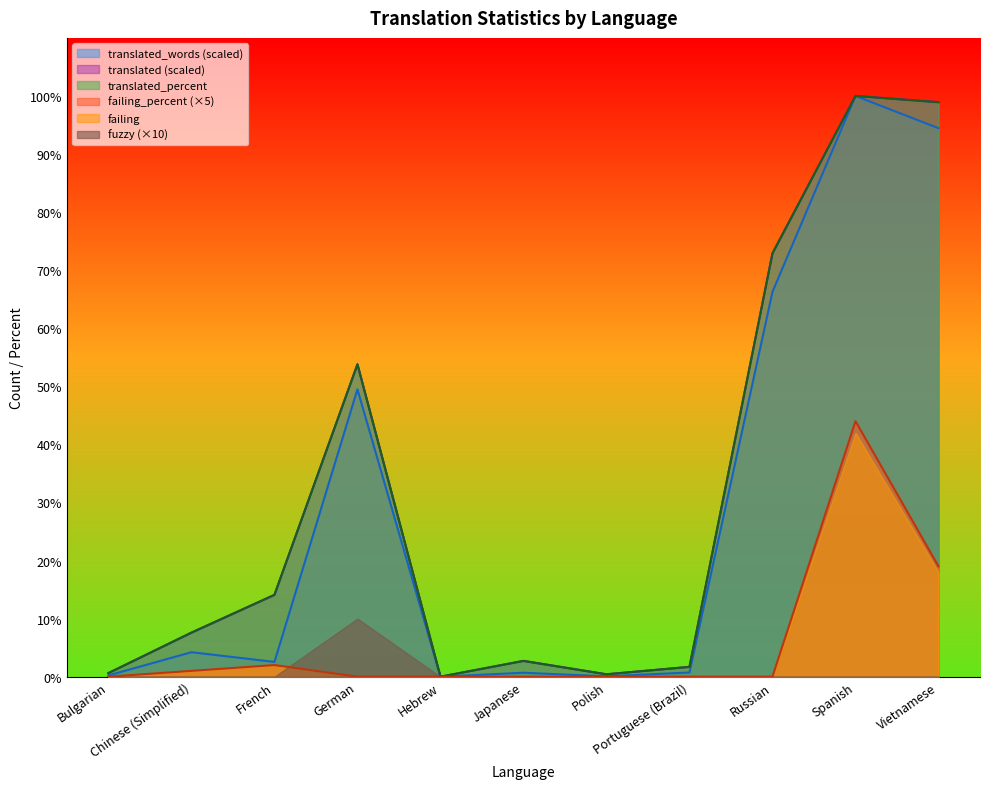

True or false: translated has more than 1 points higher than both neighbors.

True